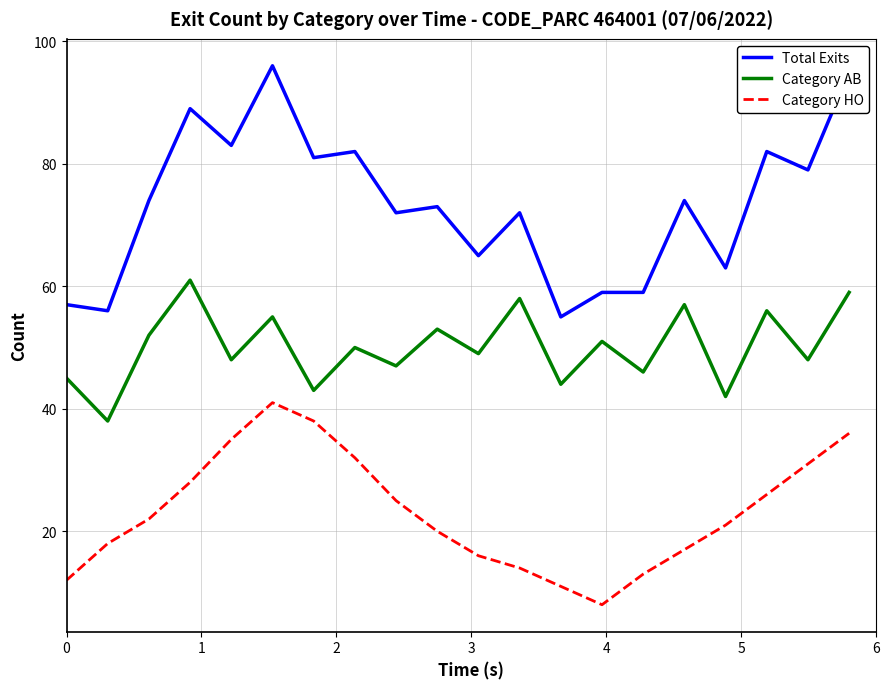

True or false: Category HO and Total Exits cross at least once.

False